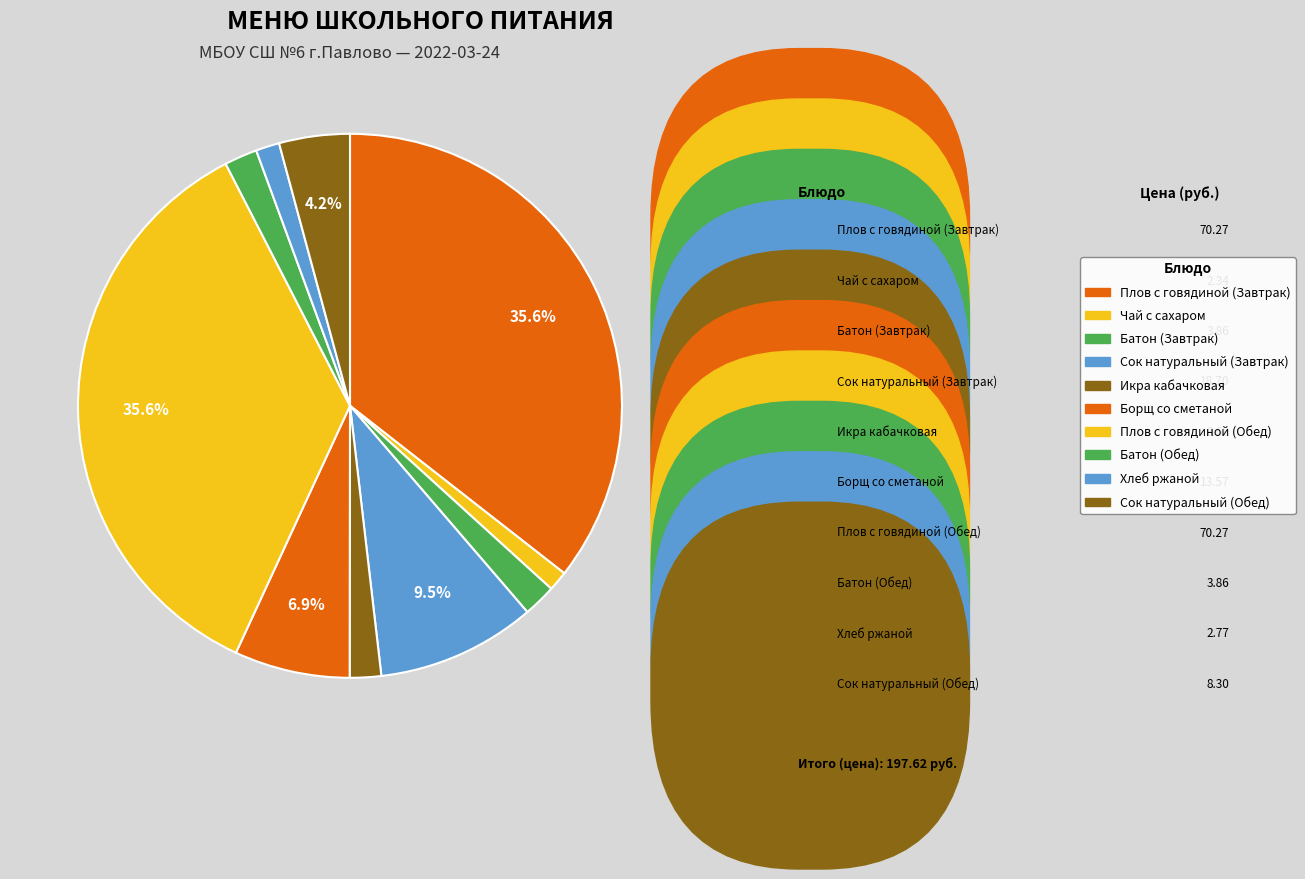

Which has a higher value, Батон (Обед) or Плов с говядиной (Завтрак)?

Плов с говядиной (Завтрак)